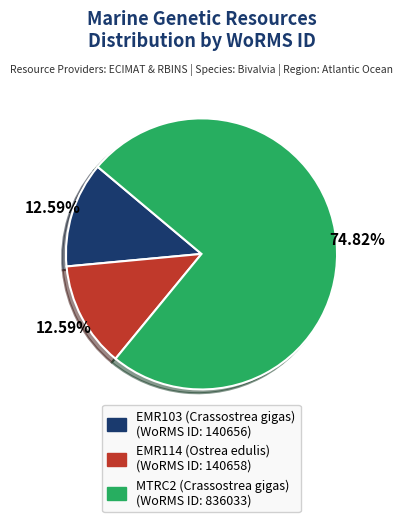

How much of the chart is everything except MTRC2 (Crassostrea gigas)?

25.2%